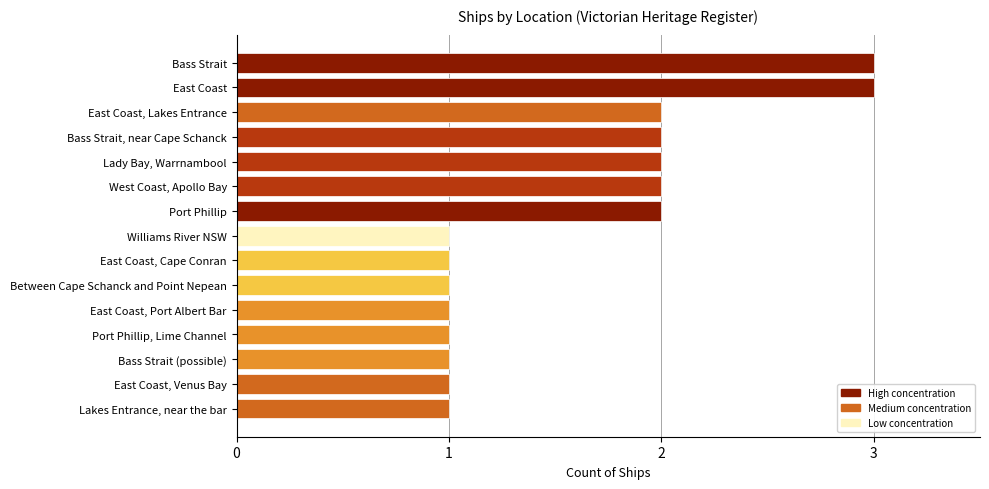

True or false: the data shows 5 at Bass Strait.

False